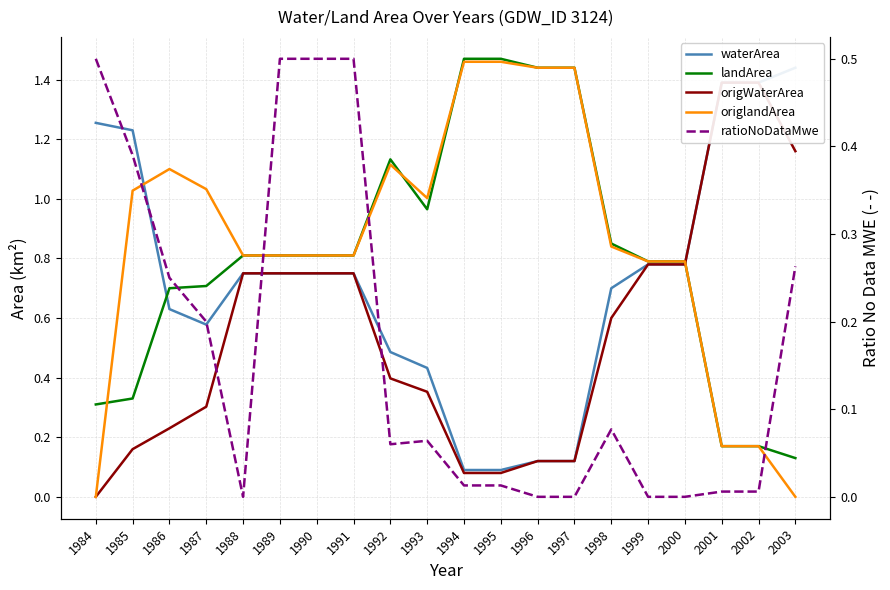

Where is origWaterArea nearest to the value 0?

1984